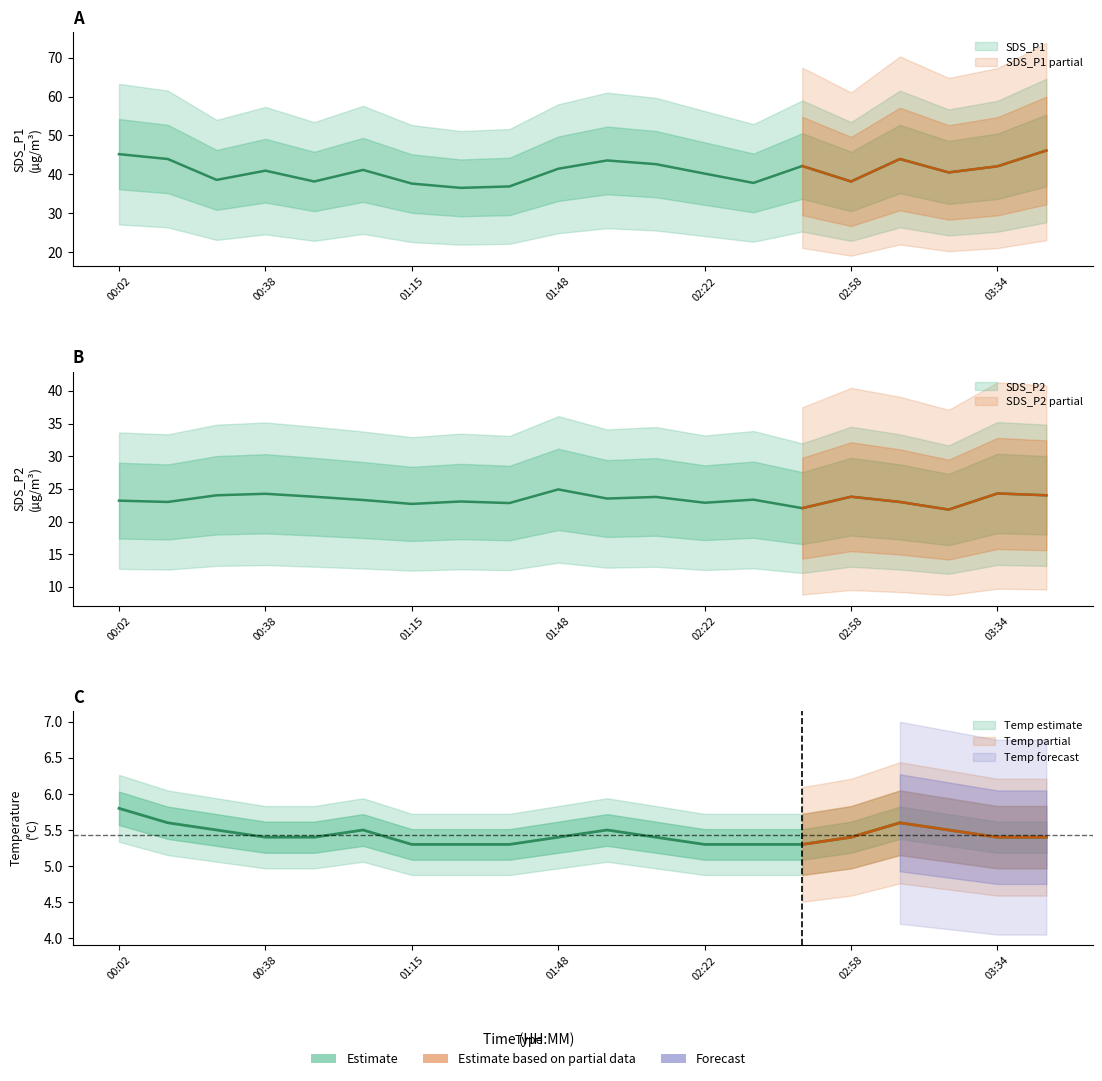

How many series are shown in this chart?

3